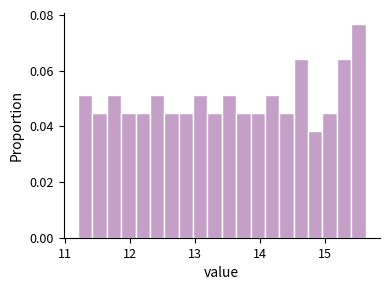

Around what value on the x-axis is the tallest bar? Give the approximate position of its centre, as read against the axis.

15.5